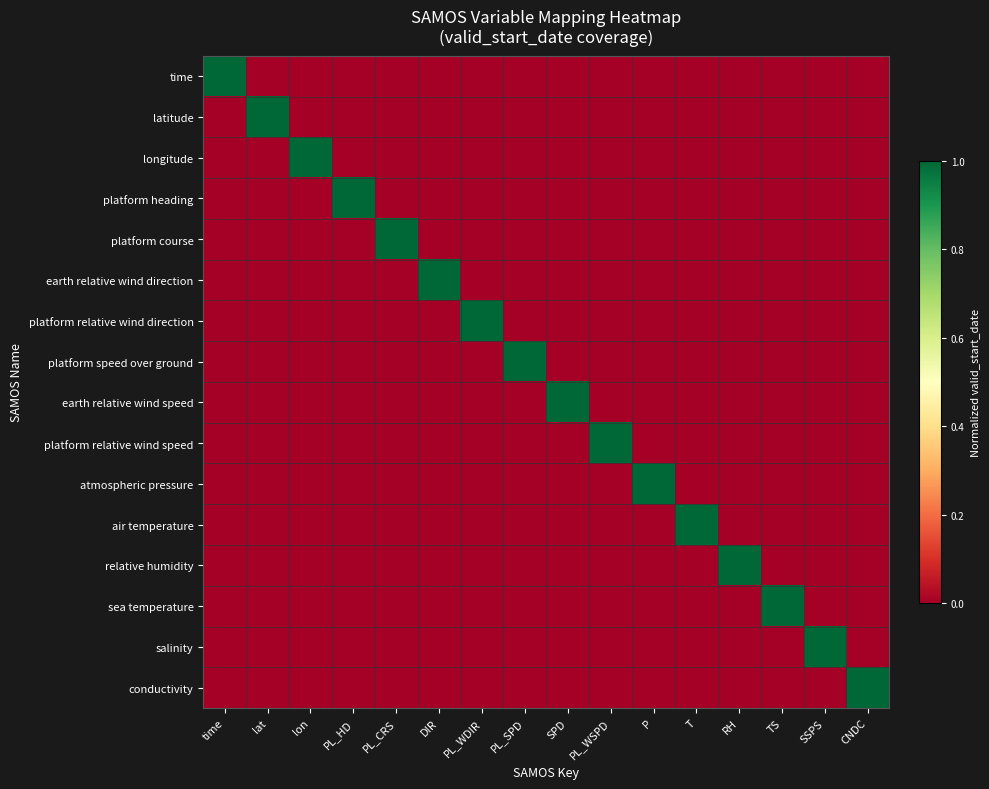

What is the spread (max minus min) of values at P?

1